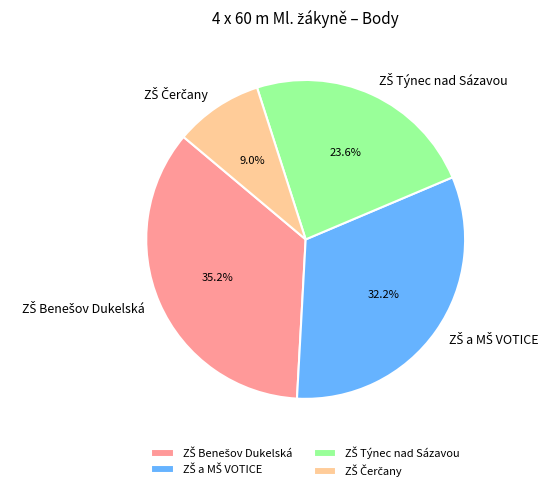

To the nearest percent, what is the average slice percentage?

25%